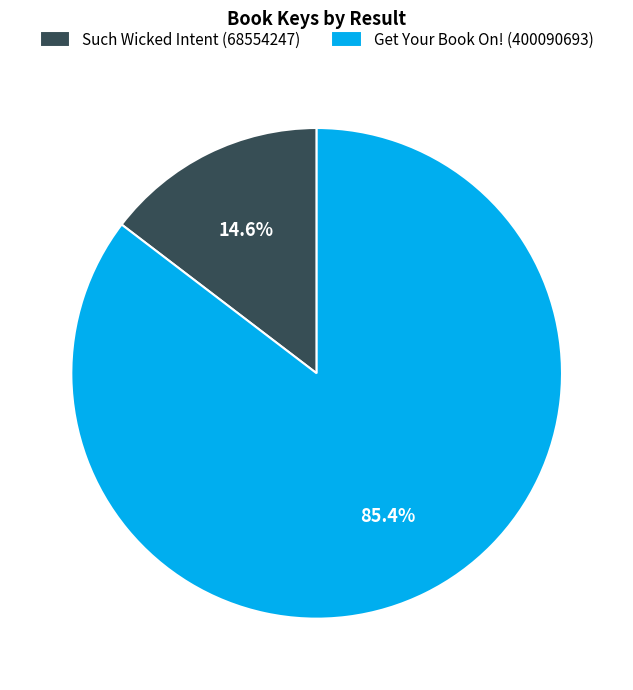

How many slices are in this pie chart?

2